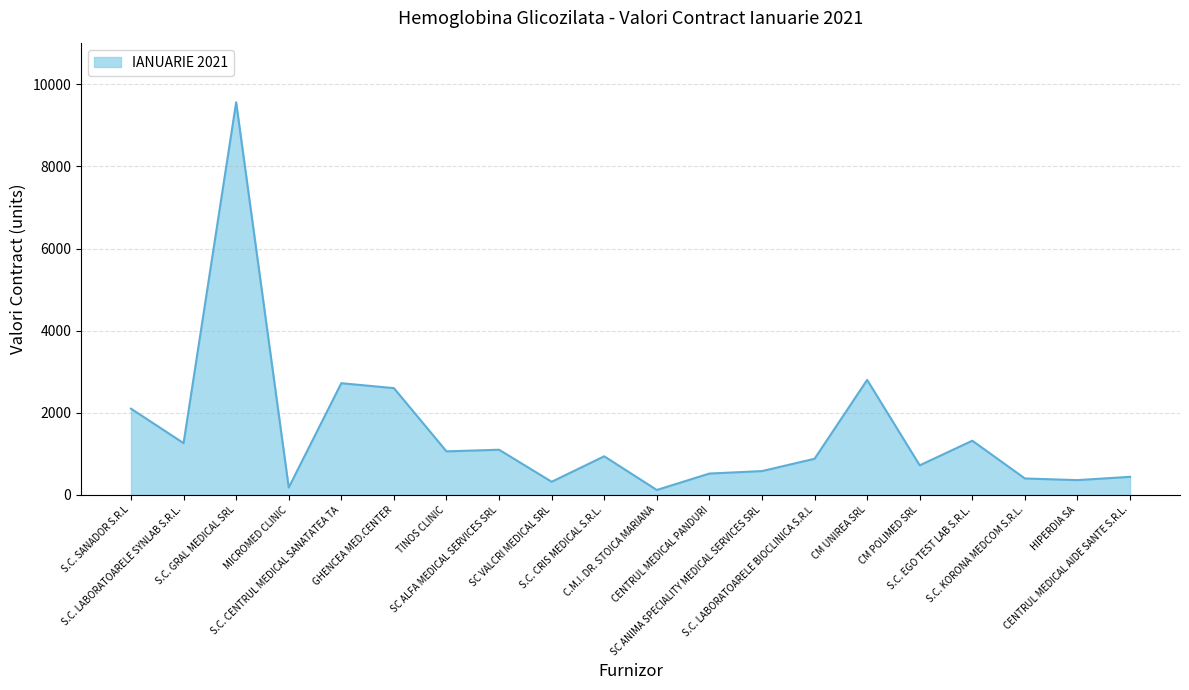

What is the maximum value shown in the chart?

9560